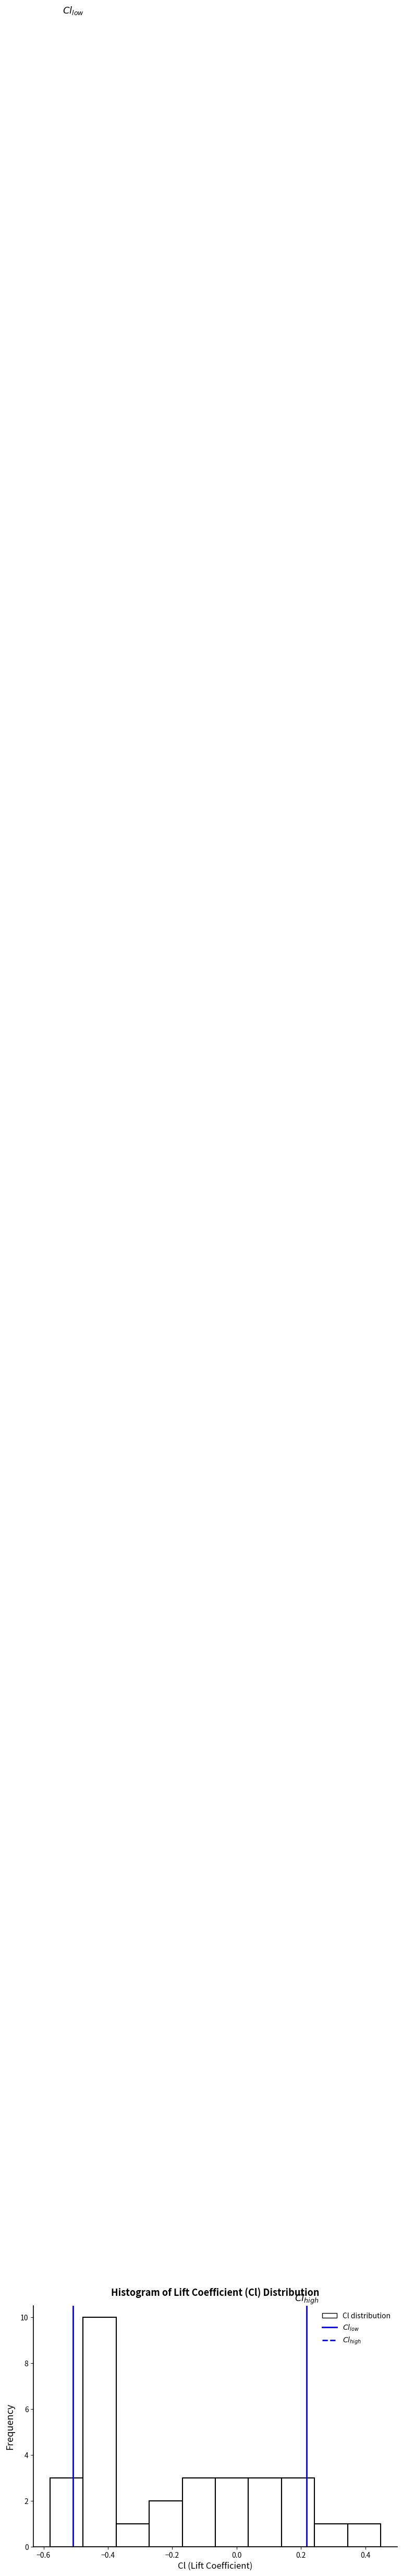

Which range on the x-axis has the tallest bar?

-0.48 to -0.38